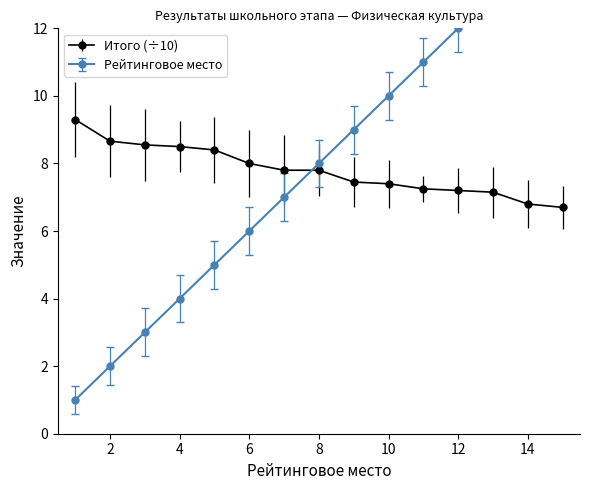

Between which two adjacent categories do Рейтинговое место and Итого first intersect?

7 and 8